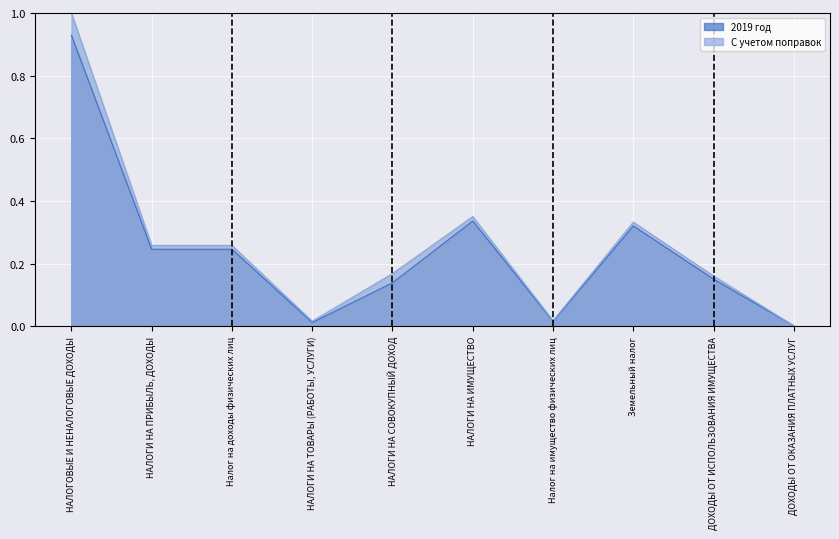

How many categories are shown in the chart?

10